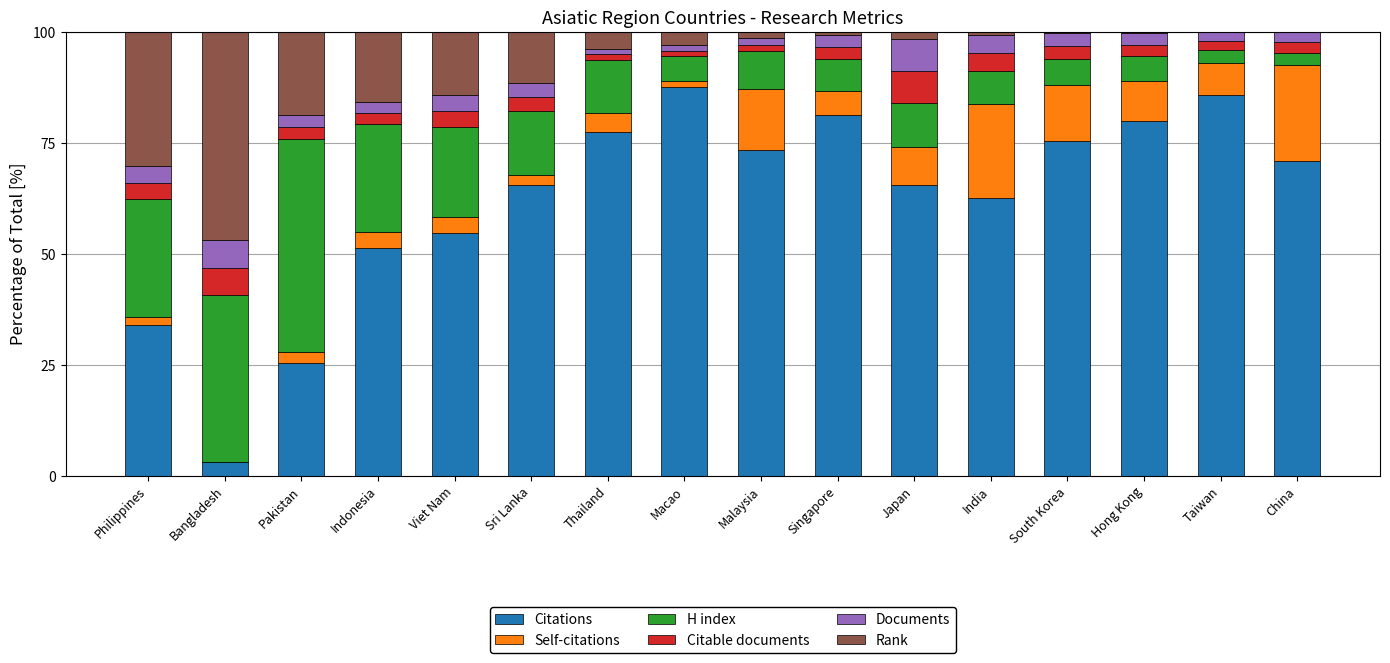

The Citations series shows 150.4 at Taiwan. True or false?

False